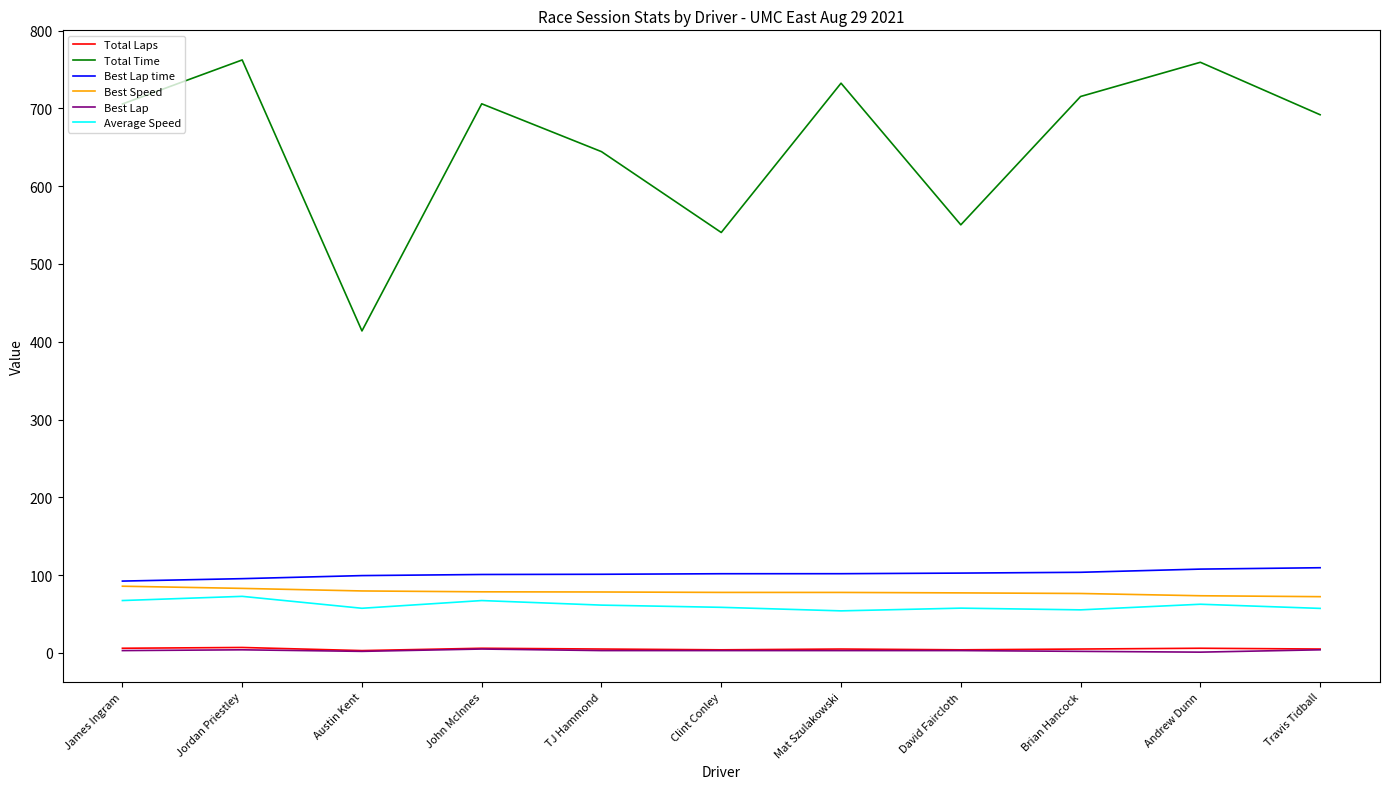

Is the value of Total Time at Clint Conley greater than the value of Best Lap at Jordan Priestley?

Yes